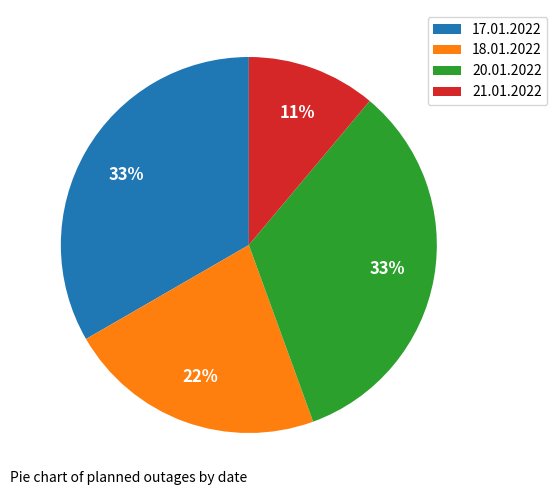

Combined, do 20.01.2022 and 21.01.2022 account for over 50%?

No